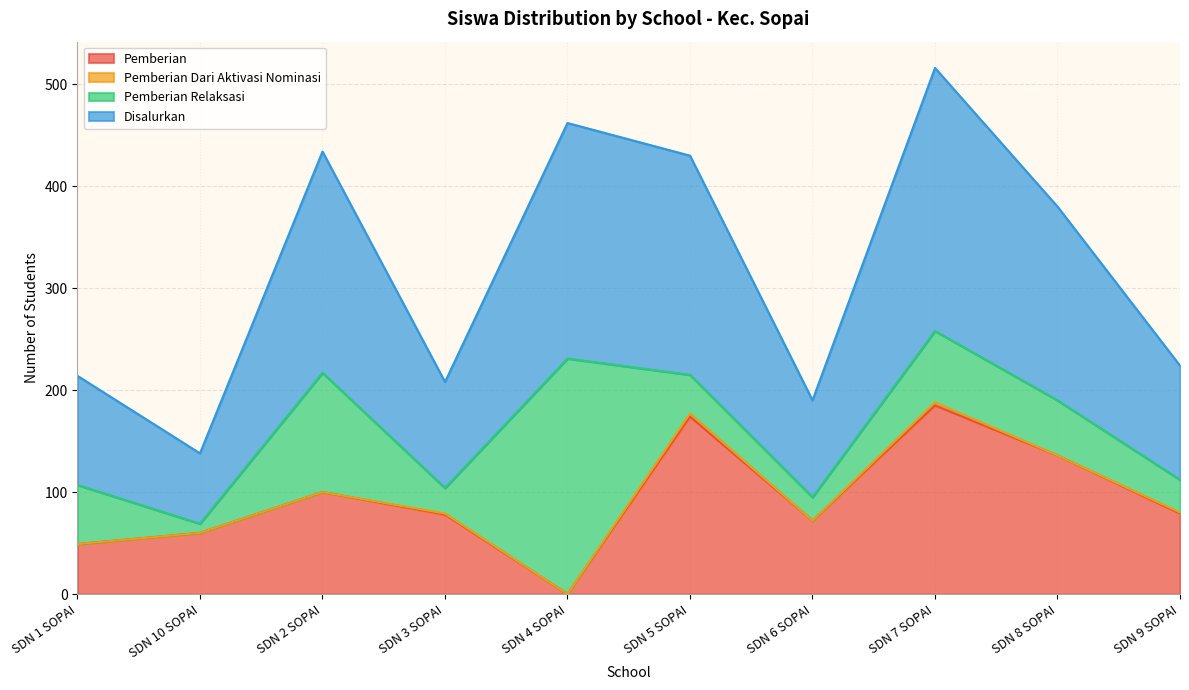

The value of Pemberian at SDN 7 SOPAI is 73. True or false?

False